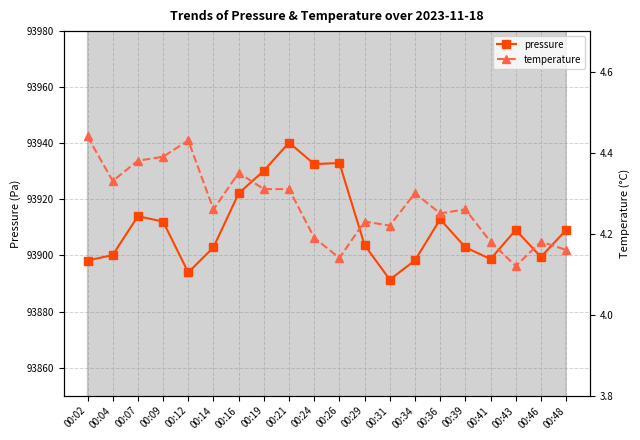

In temperature, how many points are lower than both neighbors (excluding endpoints)?

6